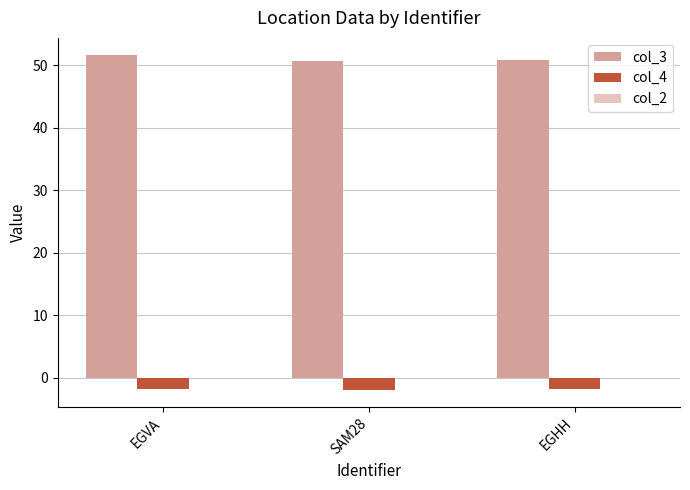

Which series has the largest range (max minus min)?

col_3